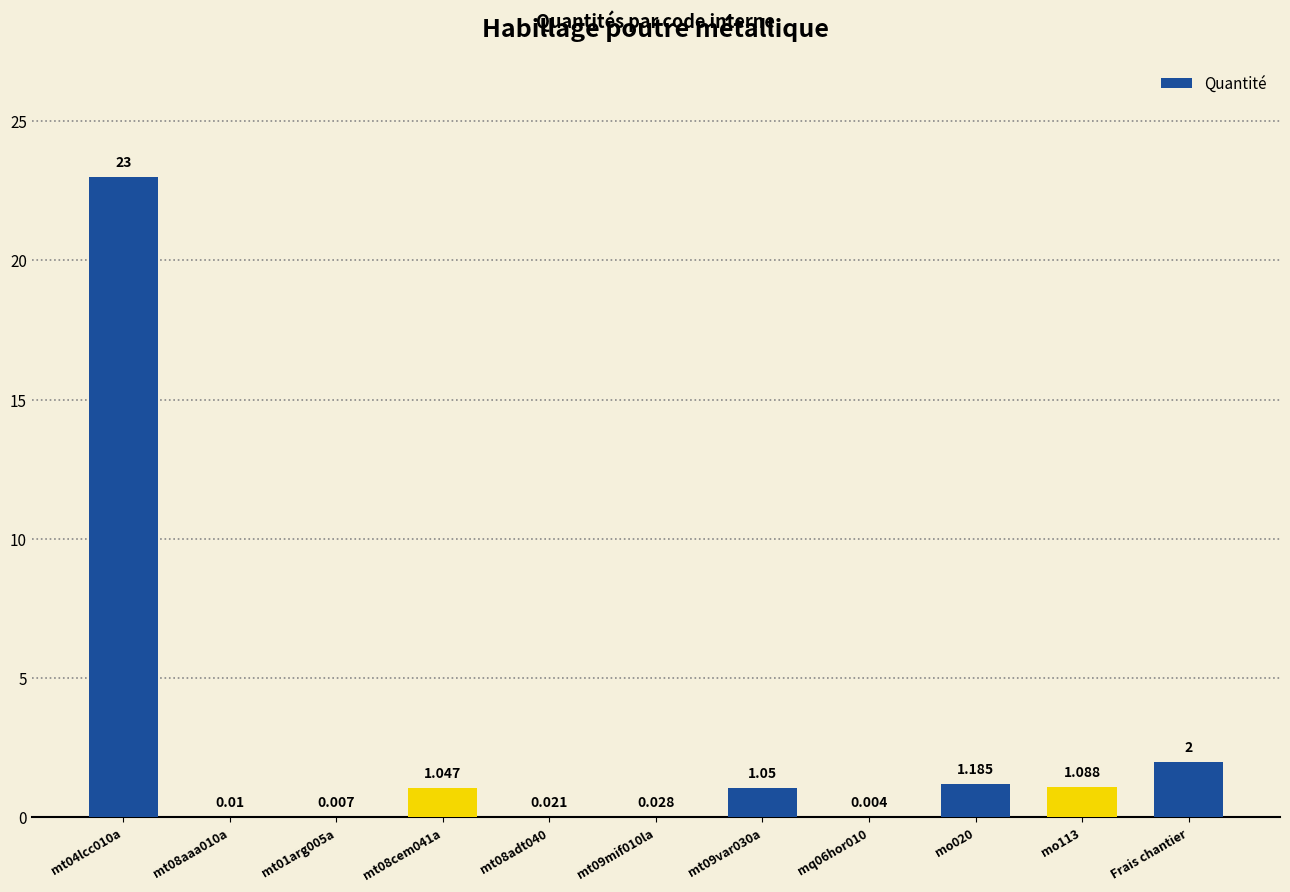

Are the bars horizontal?

No